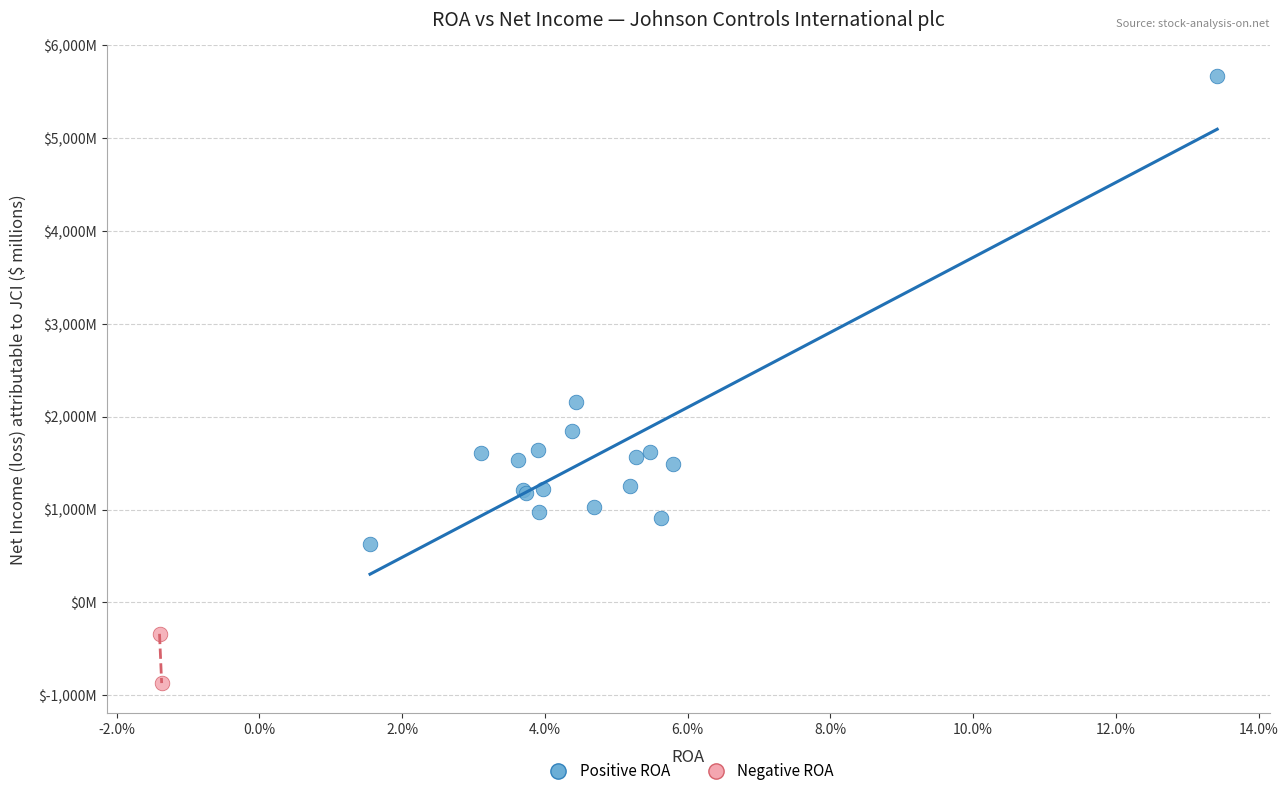

What are all the series names shown in the legend?

Positive ROA, Negative ROA